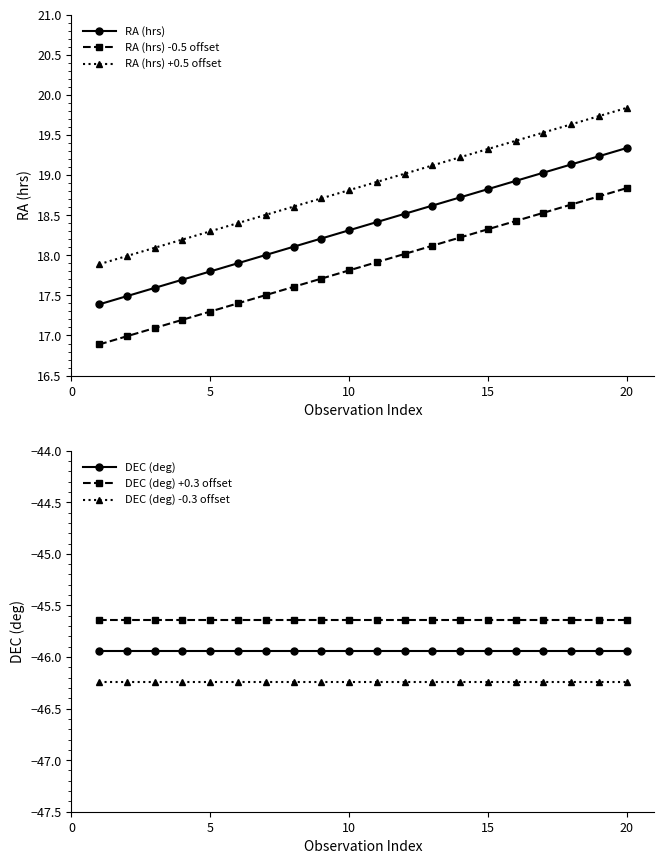

True or false: RA (hrs) -0.5 offset and RA (hrs) intersect in this chart.

False